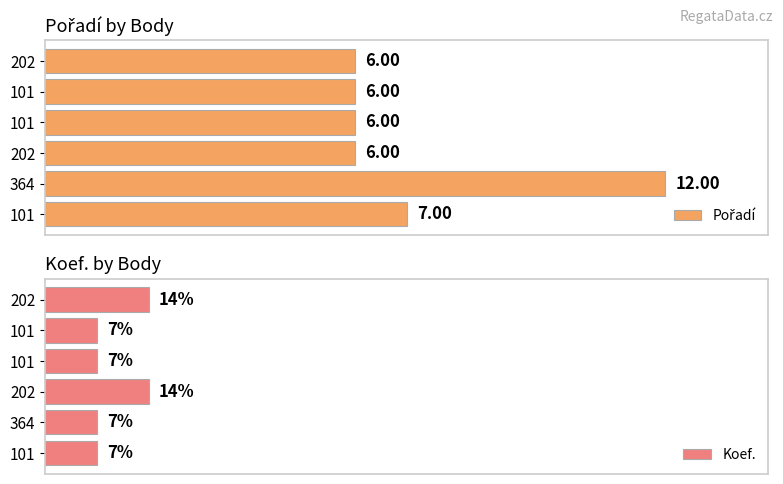

What is the approximate value of Pořadí at 202?

6